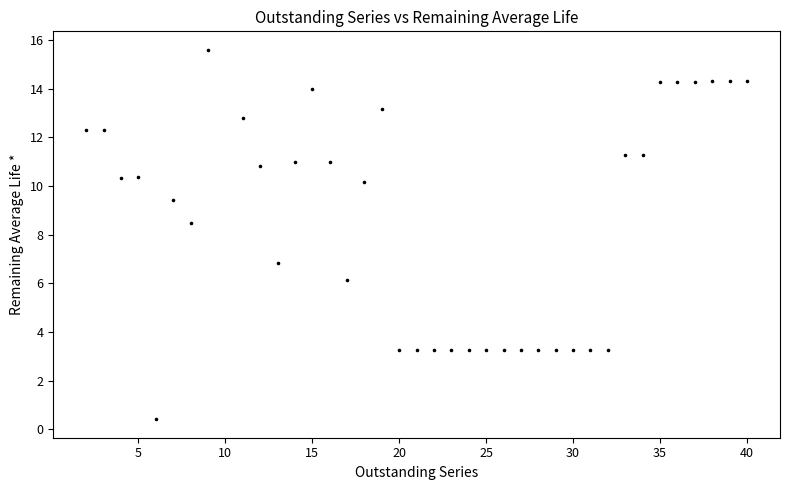

What is the range of Y values (max minus min)?

15.2